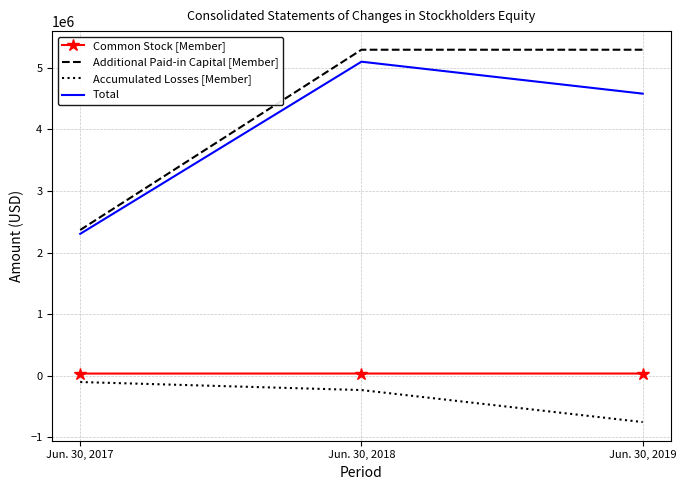

At which category is the sum across all series the highest?

Jun. 30, 2018